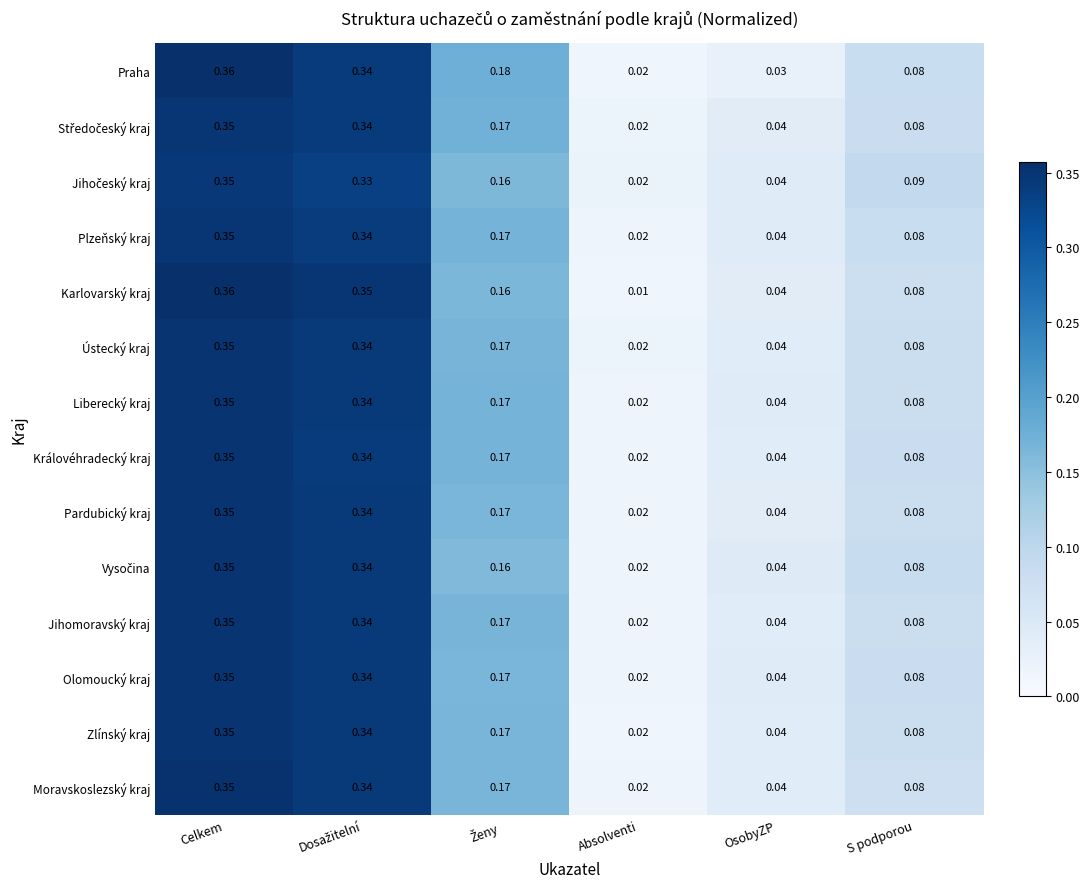

Which series has the largest range (max minus min)?

Karlovarský kraj